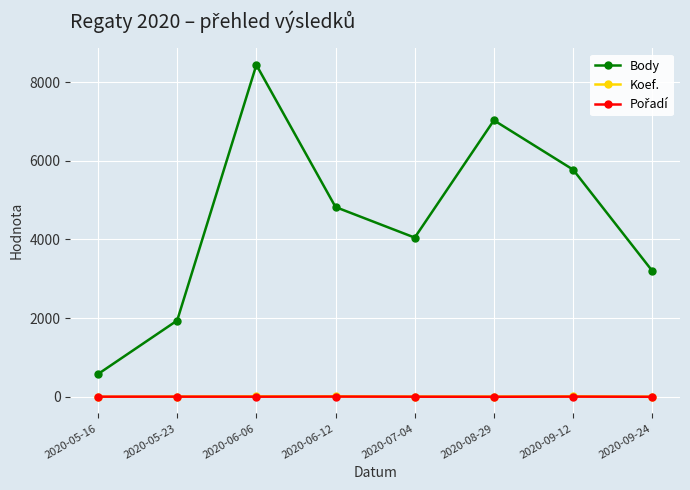

What is the spread (max minus min) of values at 2020-05-23?

1936